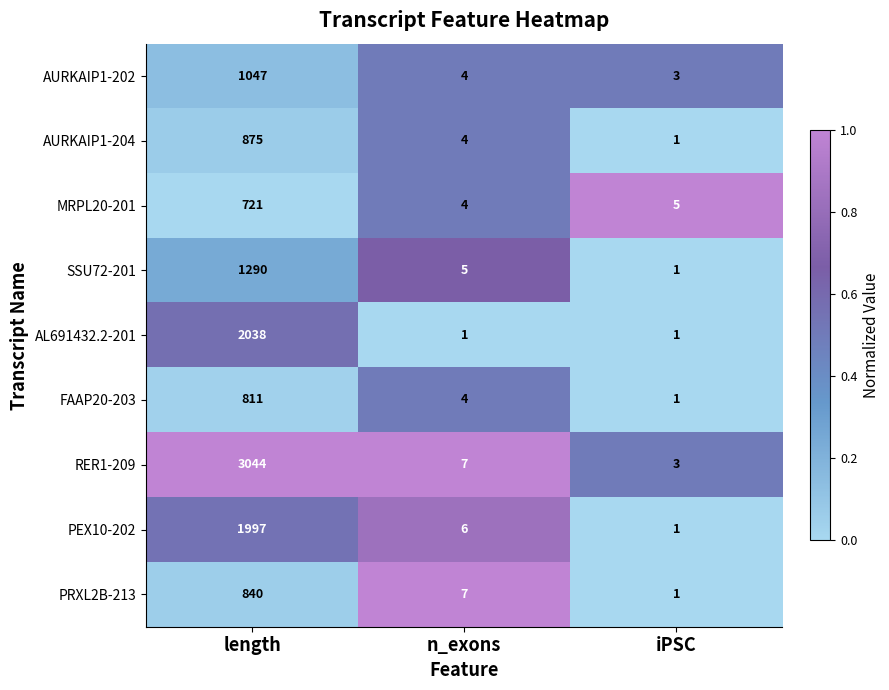

What is the difference between the MRPL20-201 values at iPSC and length?

716